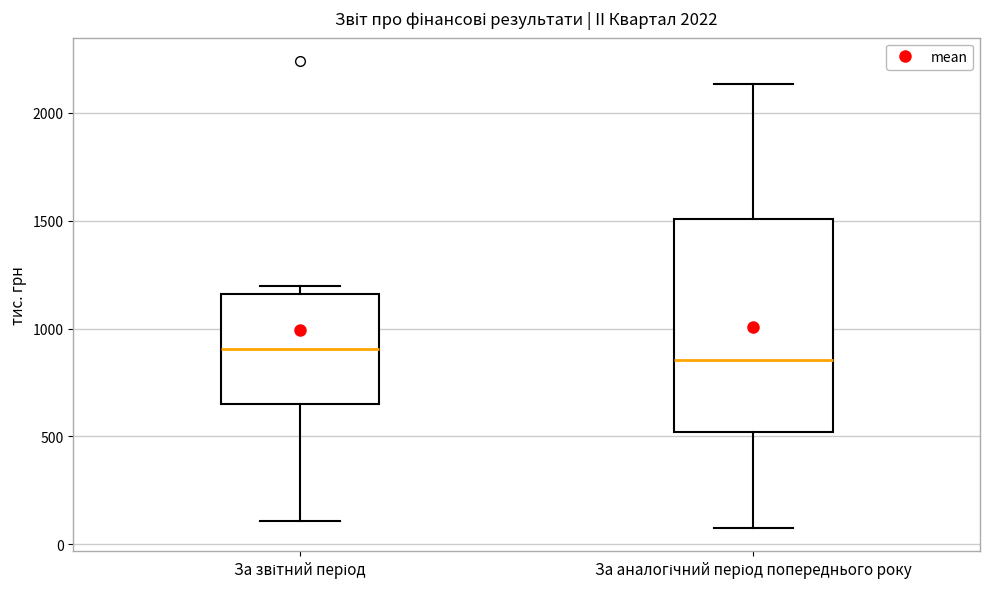

Reading left to right, transcribe this box plot: for each box, give where its median line is, the range the box spans, and where its two whiskers end, as read against the y-axis. The values are not printed on the chart, so give them approximately, as read against the axis.

За звітний період: median 900, box 650 to 1150, whiskers 100 to 1200
За аналогічний період попереднього року: median 850, box 500 to 1500, whiskers 100 to 2150